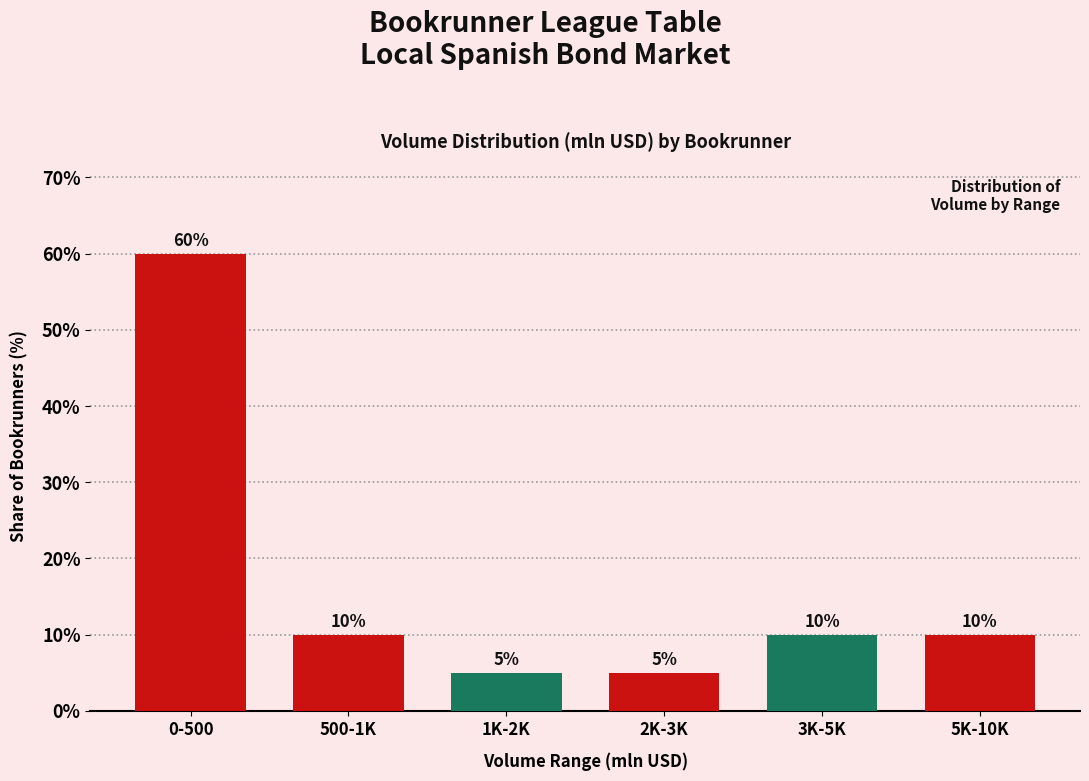

Reading left to right, what are all the values shown in this chart?

60	10	5	5	10	10